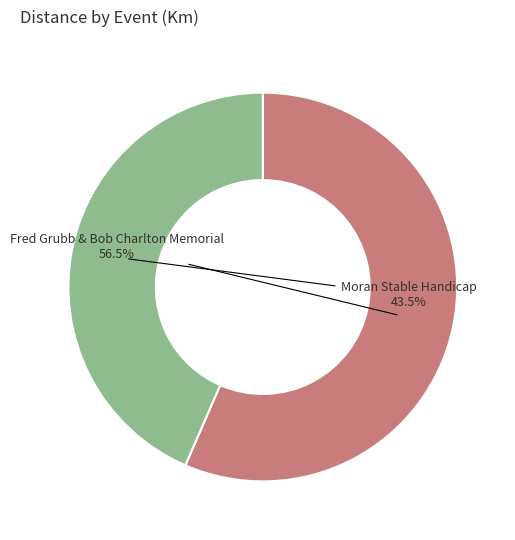

Which category has the smallest portion of the pie?

Moran Stable Handicap